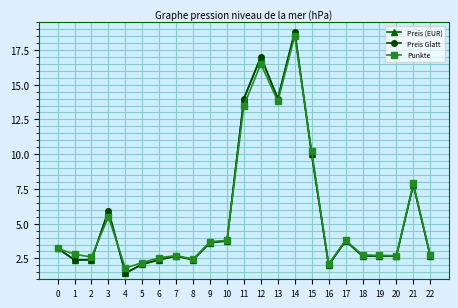

Is this an area chart (filled region under the line)?

No